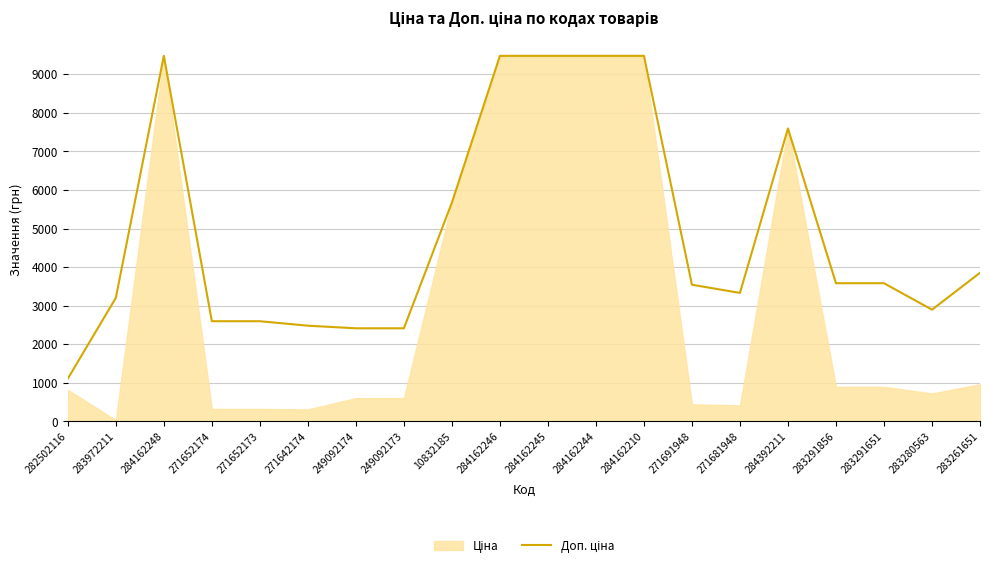

What is the label of the 14th point from the right?

249092174